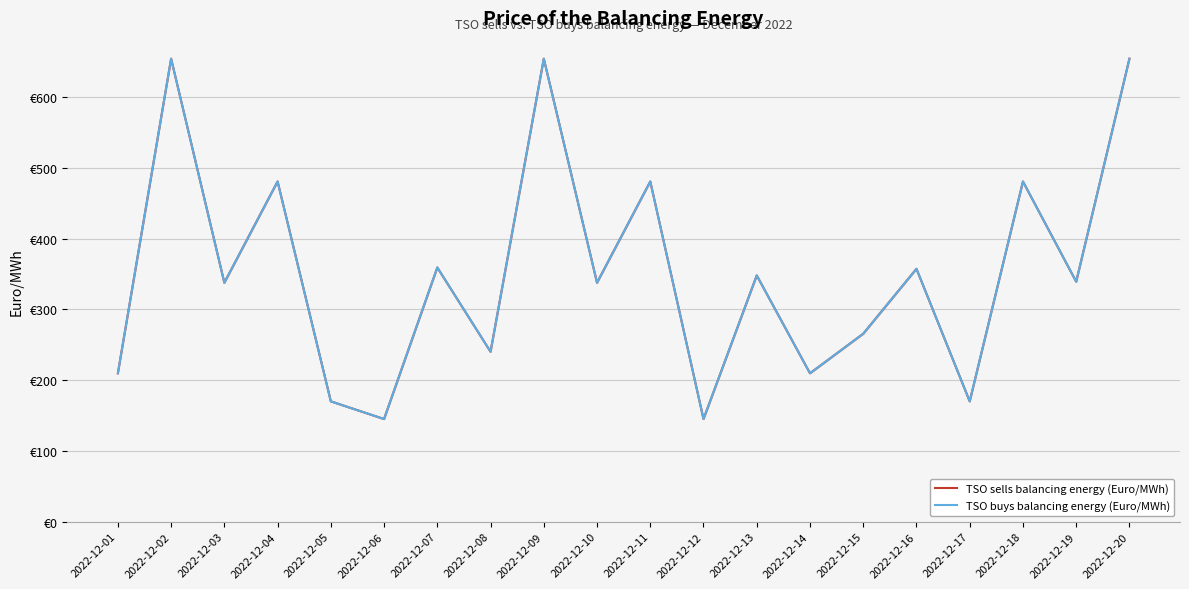

What are all the series names shown in the legend?

TSO sells balancing energy (Euro/MWh), TSO buys balancing energy (Euro/MWh)